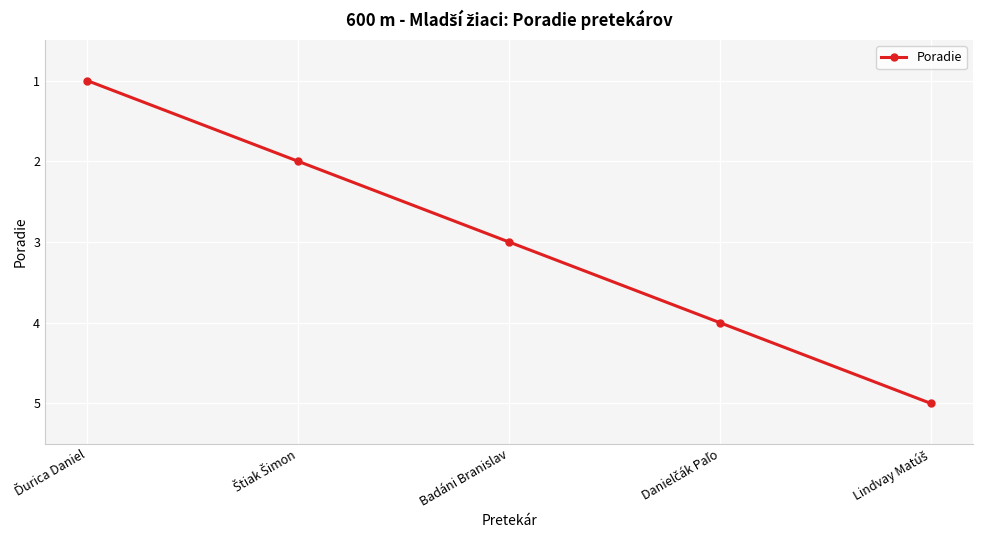

What is the maximum value shown in the chart?

5